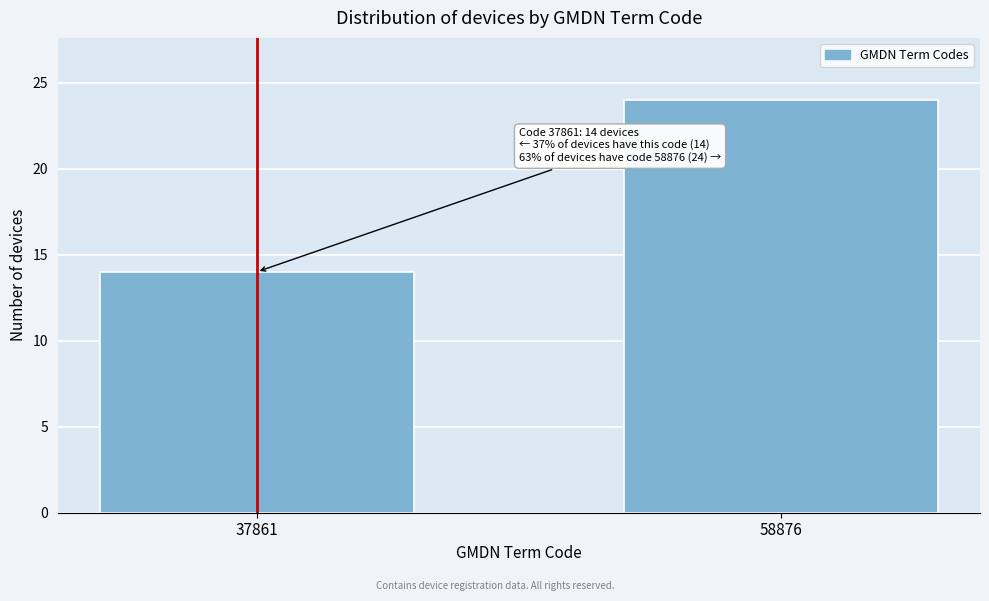

Reading left to right, list all the values displayed in this chart.

37861=14	58876=24